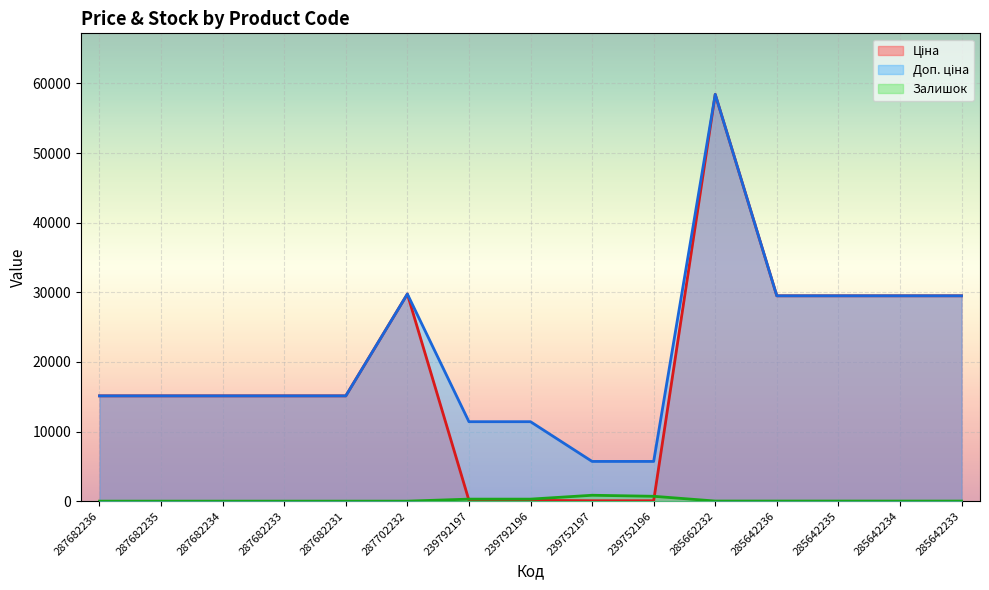

Reading right to left, what are all the values shown in this chart?

Ціна: 285642233=29491.5	285642234=29491.5	285642235=29491.5	285642236=29491.5	285662232=58426.5	239752196=57.0	239752197=57.0	239792196=114.1	239792197=114.1	287702232=29747.2	287682231=15120.0	287682233=15120.0	287682234=15120.0	287682235=15120.0	287682236=15120.0
Доп. ціна: 285642233=29491.5	285642234=29491.5	285642235=29491.5	285642236=29491.5	285662232=58426.5	239752196=5705.0	239752197=5705.0	239792196=11410.0	239792197=11410.0	287702232=29747.2	287682231=15120.0	287682233=15120.0	287682234=15120.0	287682235=15120.0	287682236=15120.0
Залишок: 285642233=9.0	285642234=10.0	285642235=13.0	285642236=12.0	285662232=14.0	239752196=698.0	239752197=845.0	239792196=290.0	239792197=289.0	287702232=0.0	287682231=0.0	287682233=0.0	287682234=0.0	287682235=0.0	287682236=0.0